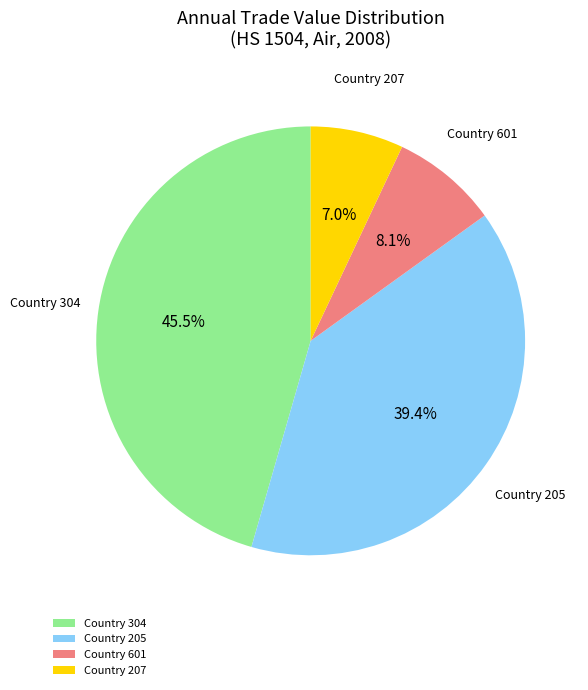

Which has a higher value, Country 304 or Country 207?

Country 304